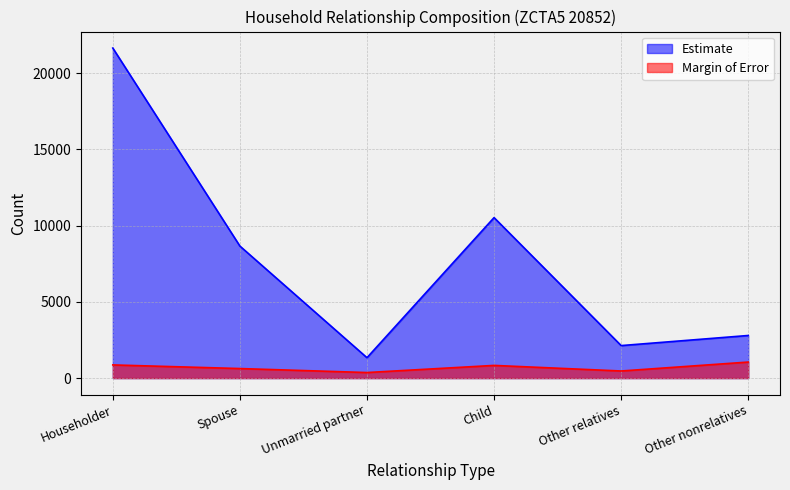

How many interior local valleys does the Margin of Error series have?

2